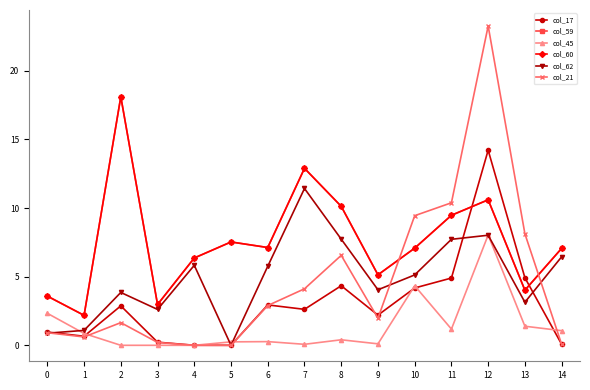

True or false: col_60 and col_45 cross at least once.

False